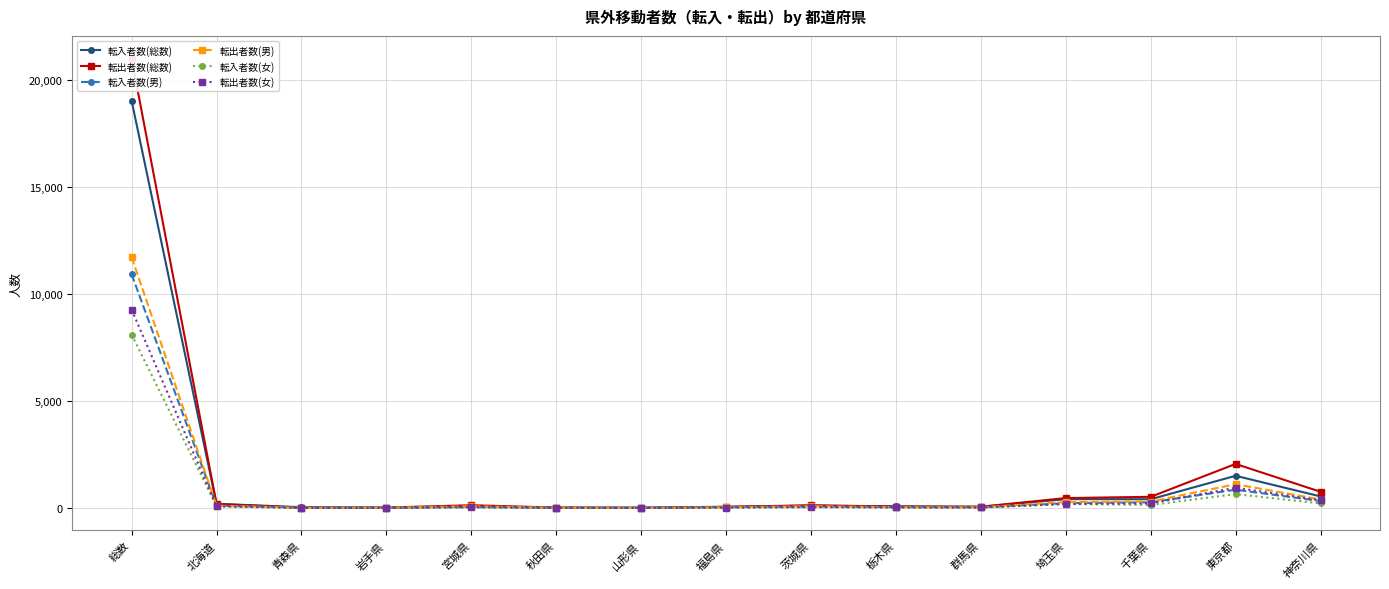

What is the difference between the maximum and minimum values in the 転出者数(女) series?

9277